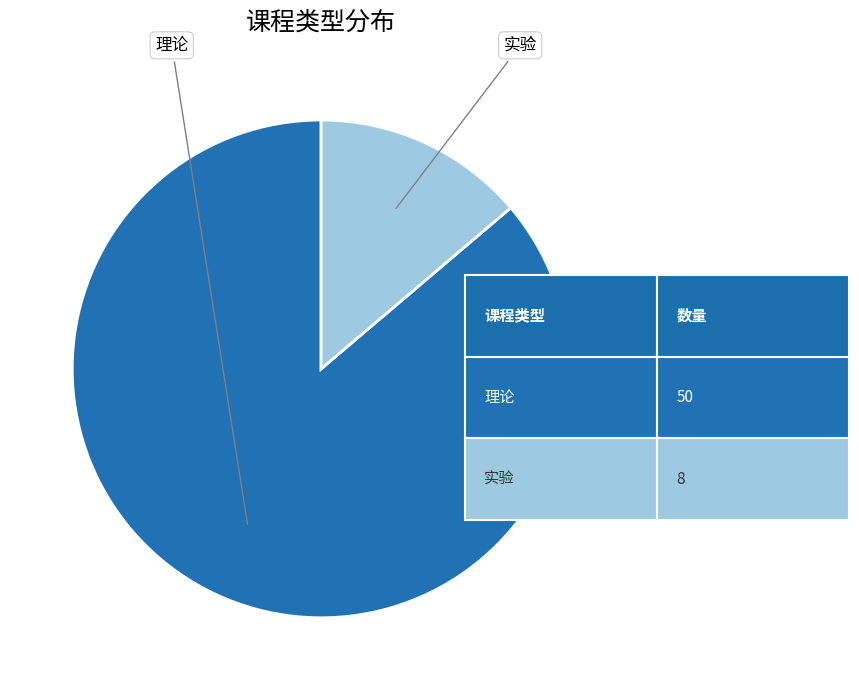

How many slices are in this pie chart?

2